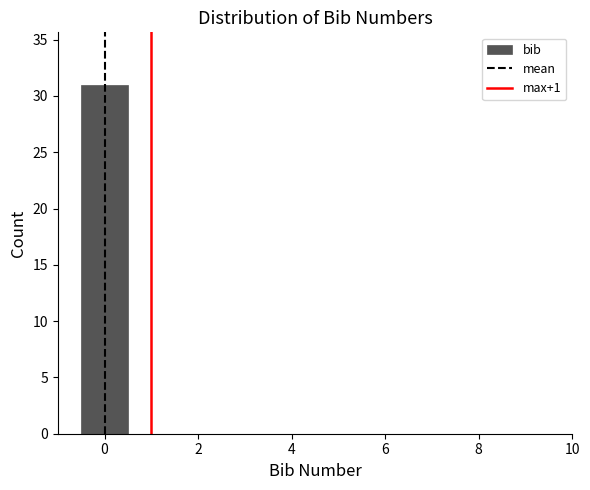

Reading left to right, transcribe this chart: for each bar, give the range it covers on the x-axis and its height. Neither the bar edges nor the heights are printed on the chart, so give them approximately, as read against the axes.

-0.5 to 0.5: 31
0.5 to 1.5: 0
1.5 to 2.5: 0
2.5 to 3.5: 0
3.5 to 4.5: 0
4.5 to 5.5: 0
5.5 to 6.5: 0
6.5 to 7.5: 0
7.5 to 8.5: 0
8.5 to 9.5: 0